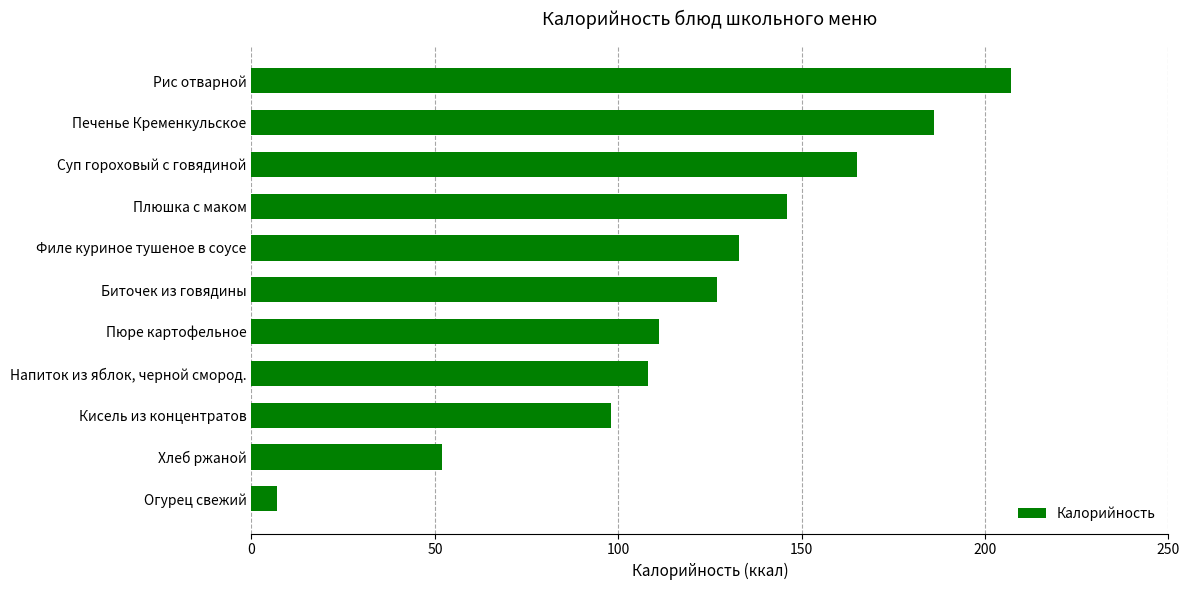

Between Рис отварной and Пюре картофельное, which is larger?

Рис отварной